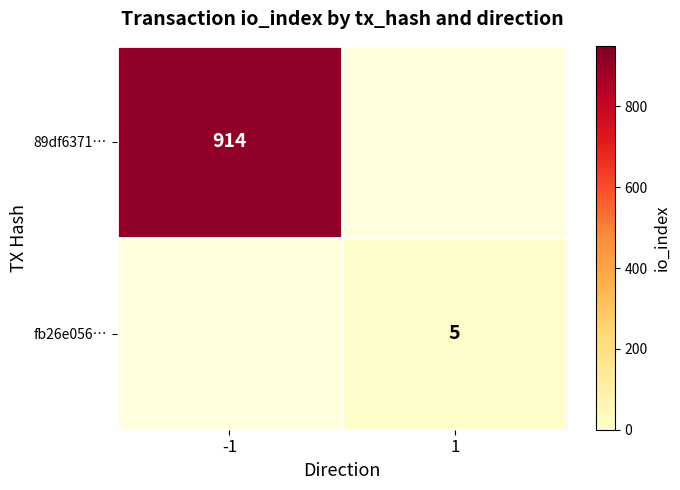

The fb26e056… series shows 5 at 1. True or false?

True